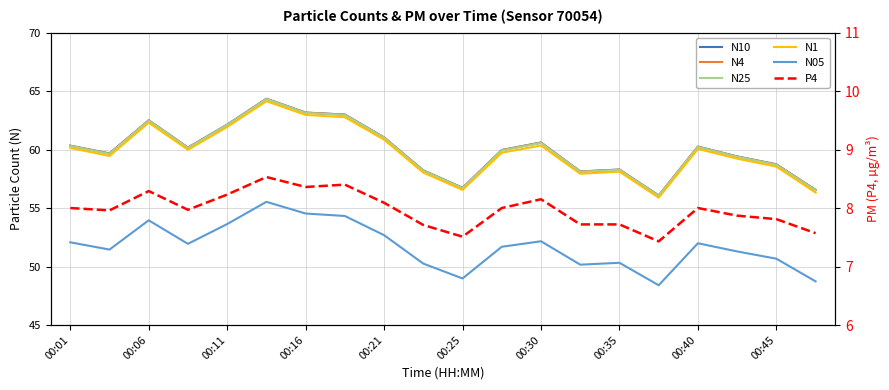

True or false: N25 and N10 cross at least once.

False